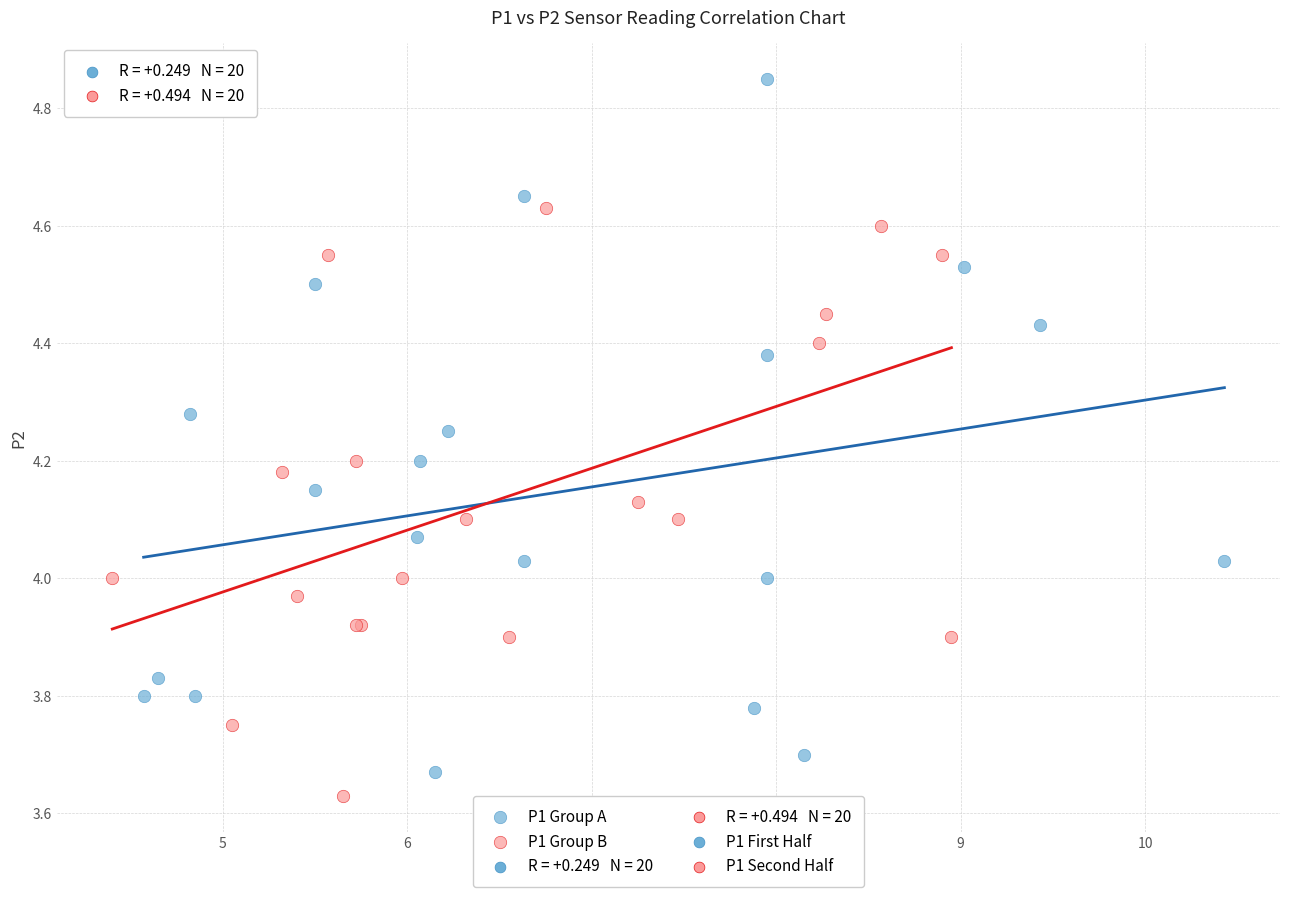

Which series has the widest spread of Y values?

P1 Group A